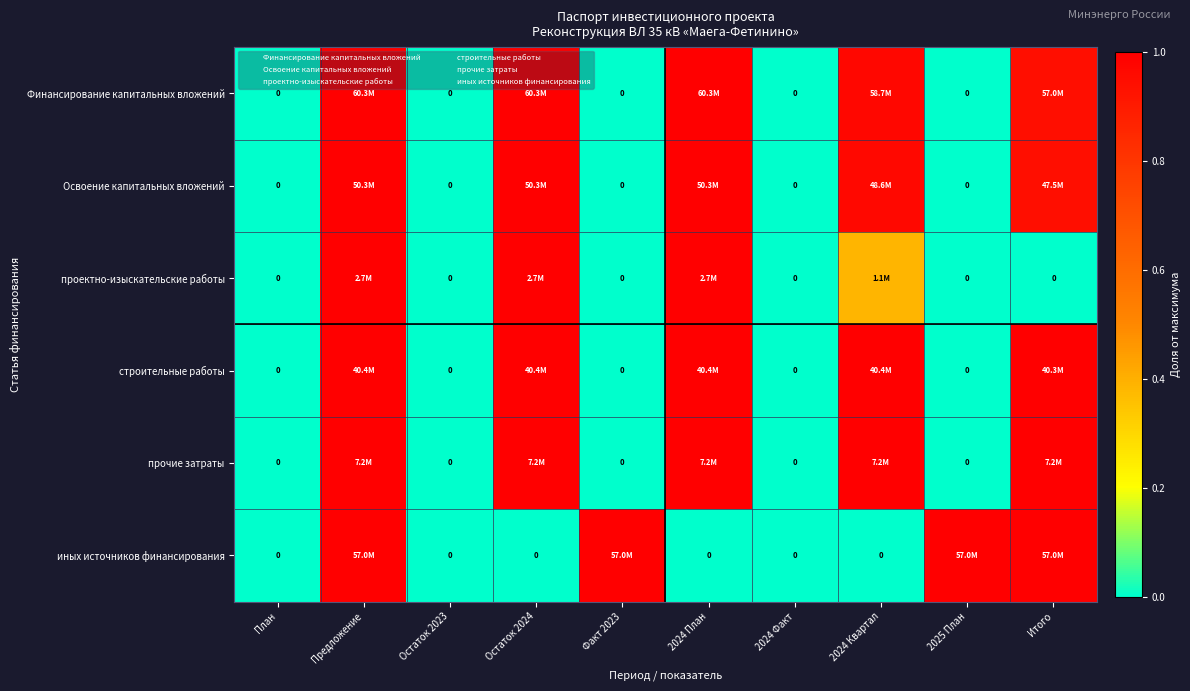

What is the difference between the second highest and second lowest values in the Освоение капитальных вложений series?

1.0